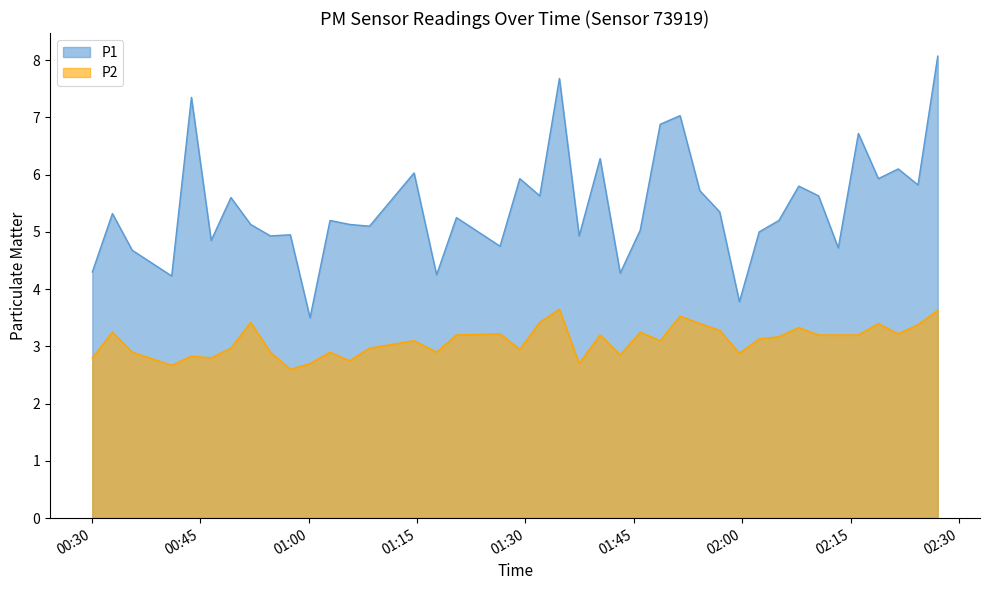

List the labels in order of P2 value, largest first.

2023-08-24T01:34:42, 2023-08-24T02:27:04, 2023-08-24T01:51:24, 2023-08-24T00:51:58, 2023-08-24T01:31:59, 2023-08-24T01:54:08, 2023-08-24T02:18:51, 2023-08-24T02:24:20, 2023-08-24T02:07:50, 2023-08-24T01:56:53, 2023-08-24T00:32:50, 2023-08-24T01:45:53, 2023-08-24T01:26:29, 2023-08-24T02:21:36, 2023-08-24T01:20:27, 2023-08-24T01:40:20, 2023-08-24T02:10:34, 2023-08-24T02:13:18, 2023-08-24T02:16:05, 2023-08-24T02:05:05, 2023-08-24T02:02:21, 2023-08-24T01:14:35, 2023-08-24T01:48:39, 2023-08-24T00:49:14, 2023-08-24T01:08:25, 2023-08-24T01:29:13, 2023-08-24T00:35:34, 2023-08-24T00:54:42, 2023-08-24T01:02:57, 2023-08-24T01:17:42, 2023-08-24T01:59:37, 2023-08-24T01:43:07, 2023-08-24T00:43:46, 2023-08-24T00:30:03, 2023-08-24T00:46:30, 2023-08-24T01:05:41, 2023-08-24T01:00:11, 2023-08-24T01:37:26, 2023-08-24T00:41:02, 2023-08-24T00:57:27